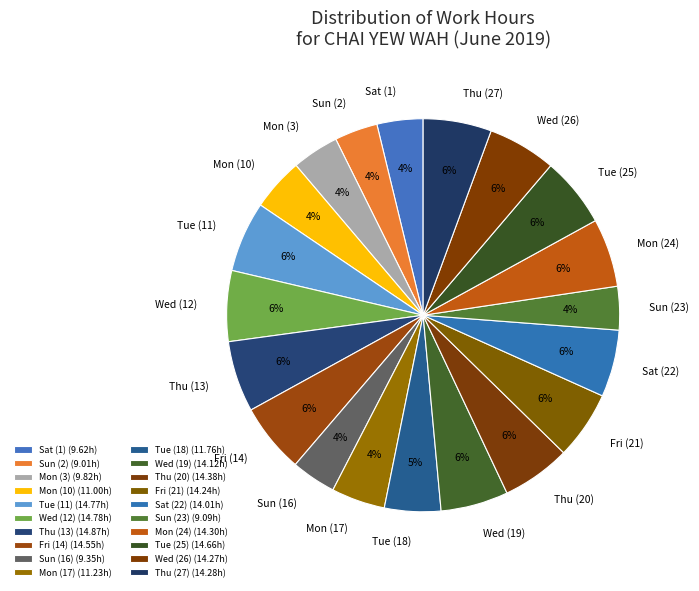

Count the number of slices in the pie.

20